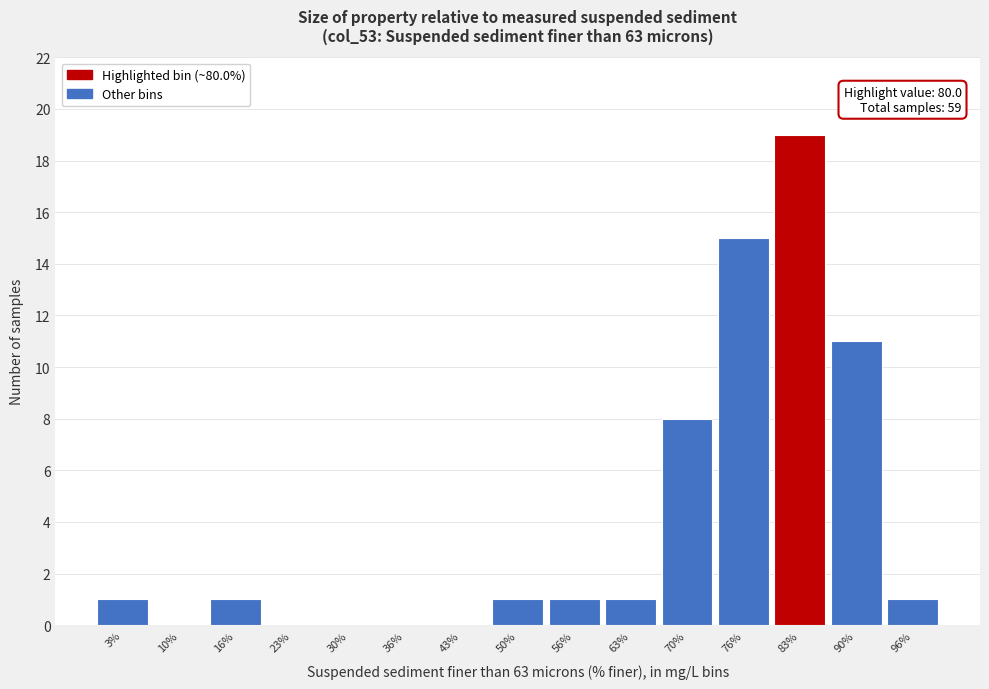

Over which range of the x-axis is the bar tallest?

80 to 87